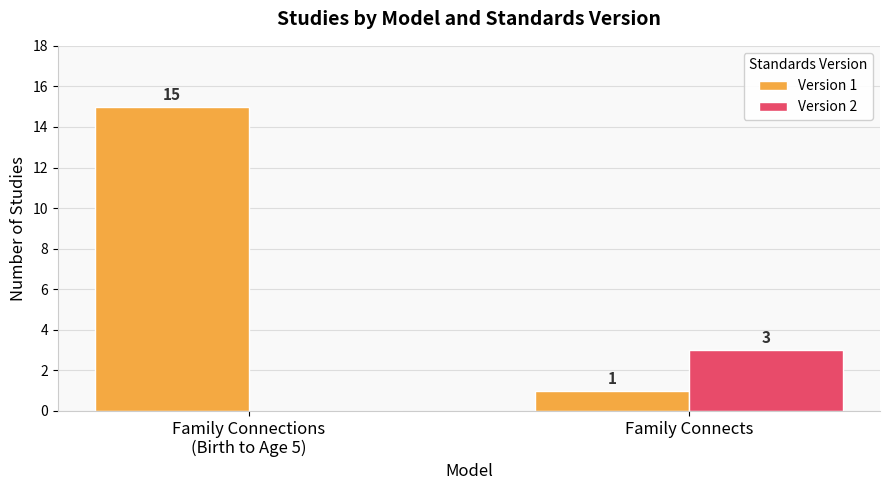

Reading left to right, transcribe all the data shown in this chart.

Version 1: Family Connections
(Birth to Age 5)=15	Family Connects=1
Version 2: Family Connections
(Birth to Age 5)=0	Family Connects=3